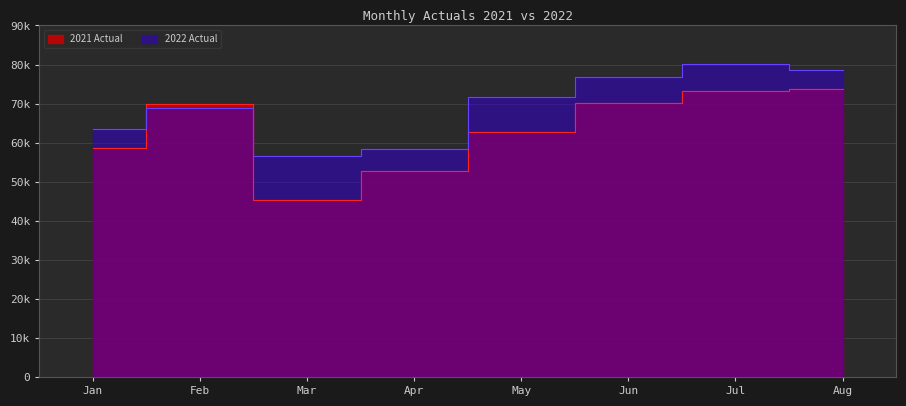

The value of 2022 Actual at Aug is 39309. True or false?

False